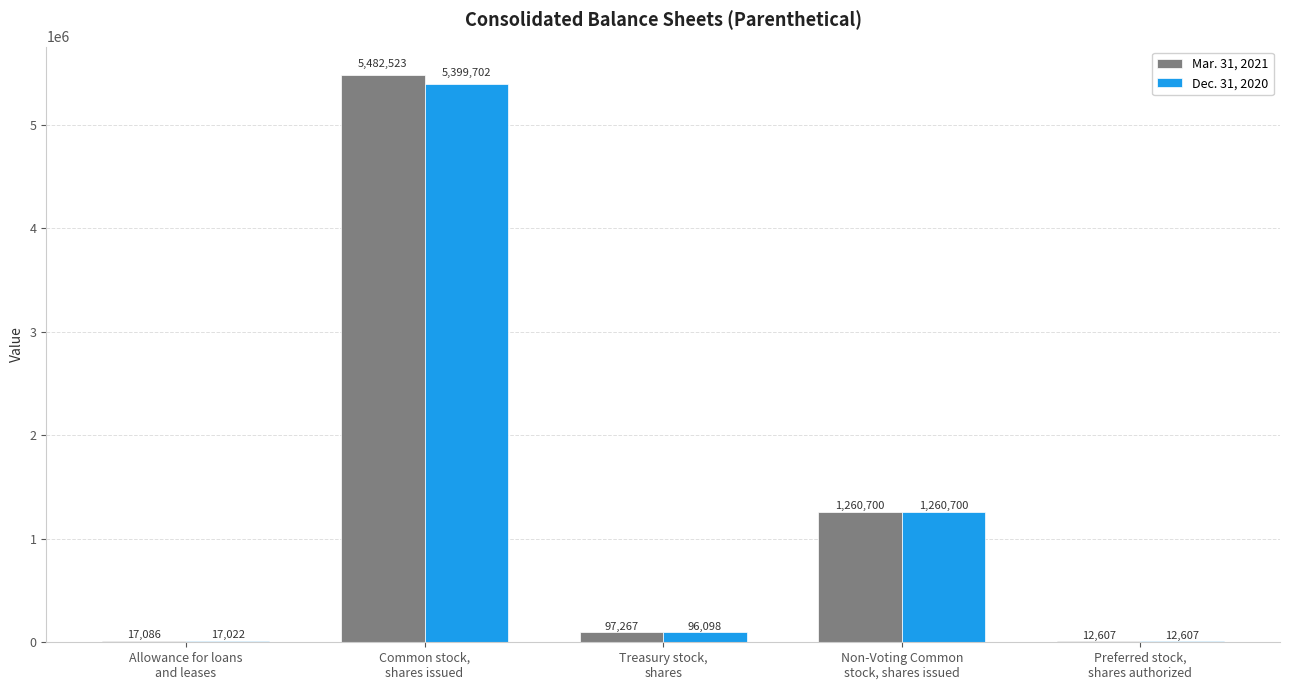

Read the Dec. 31, 2020 value at Common stock,
shares issued, to the nearest 100.

5399700